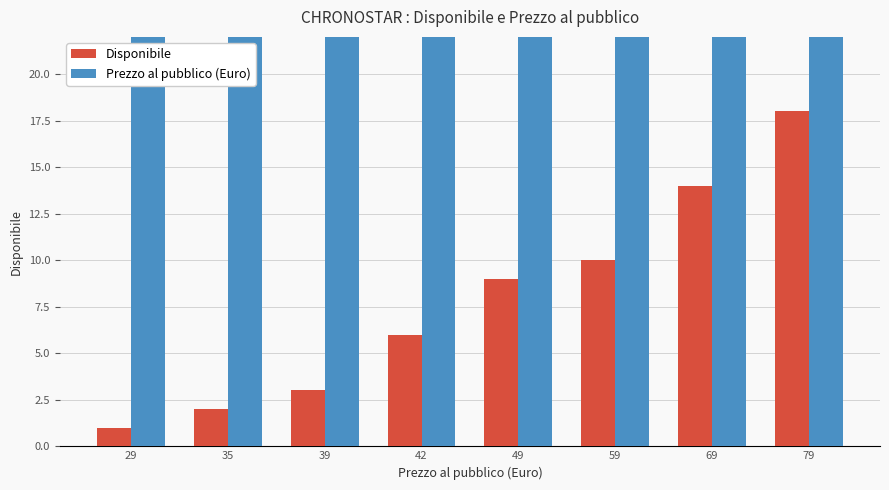

Count the number of data series in this chart.

2